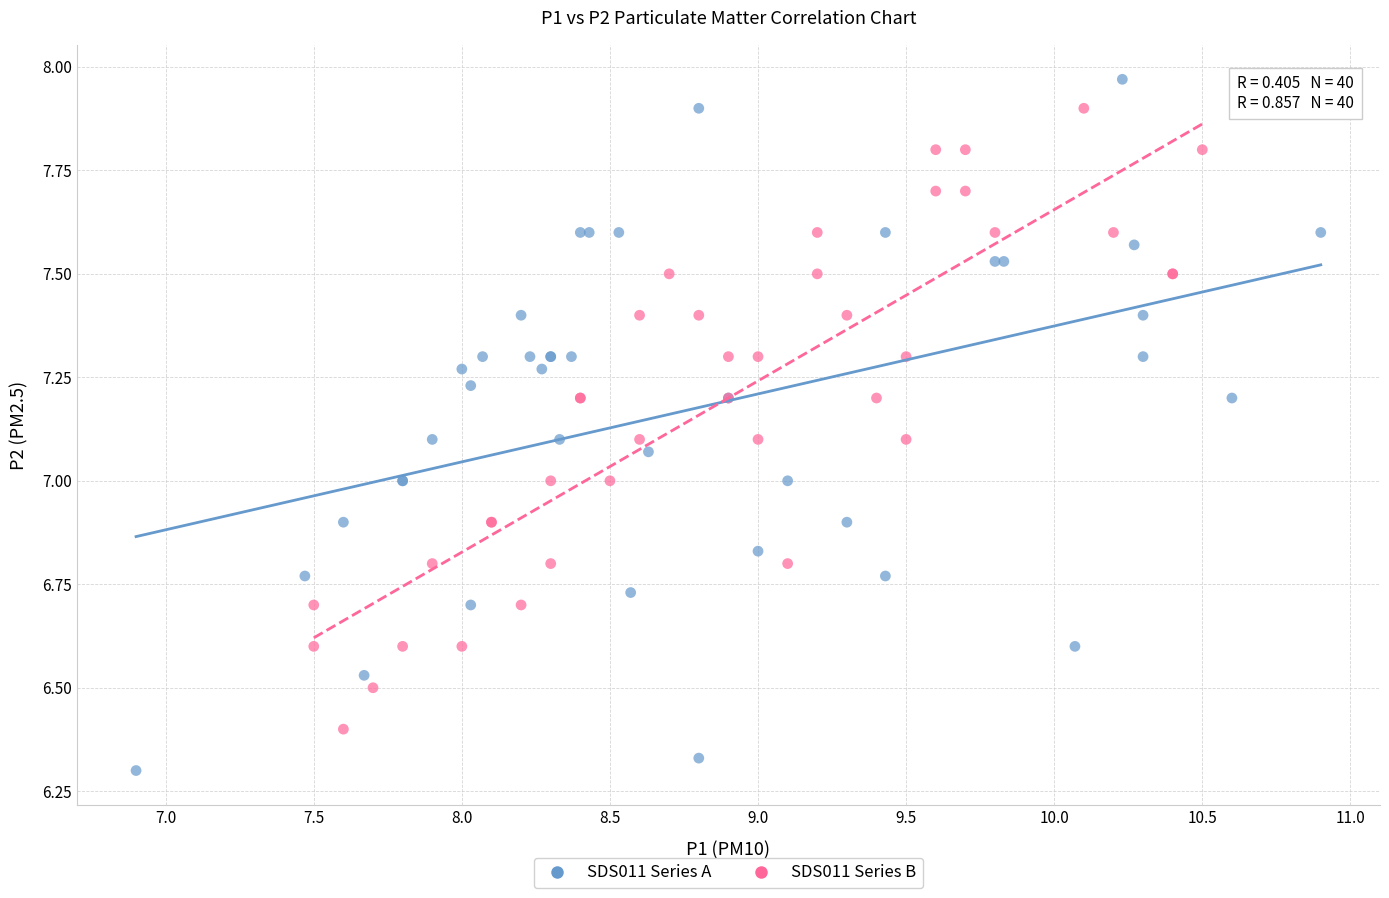

What are all the series names shown in the legend?

SDS011 Series A, SDS011 Series B